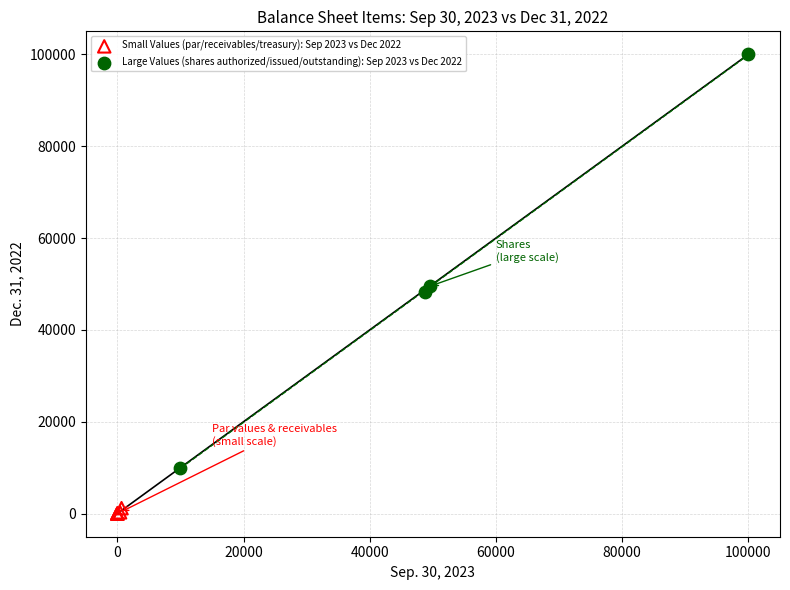

What are all the series names shown in the legend?

Small Values (par/receivables/treasury): Sep 2023 vs Dec 2022, Large Values (shares authorized/issued/outstanding): Sep 2023 vs Dec 2022